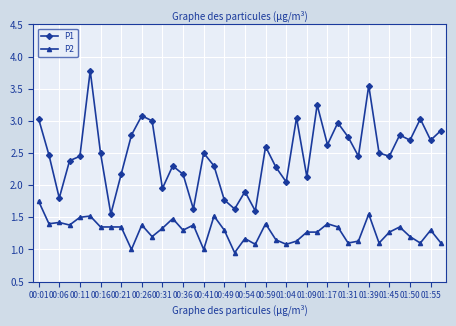

At how many categories does at least one series exceed 2?

32